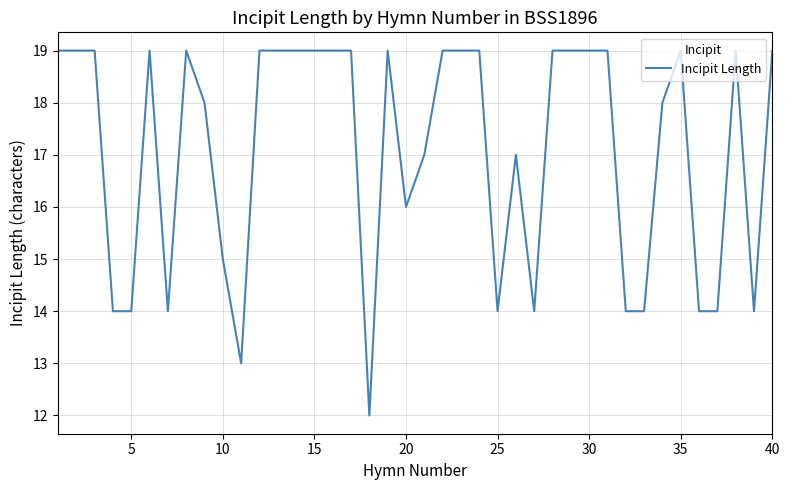

How many values are below 19?

18